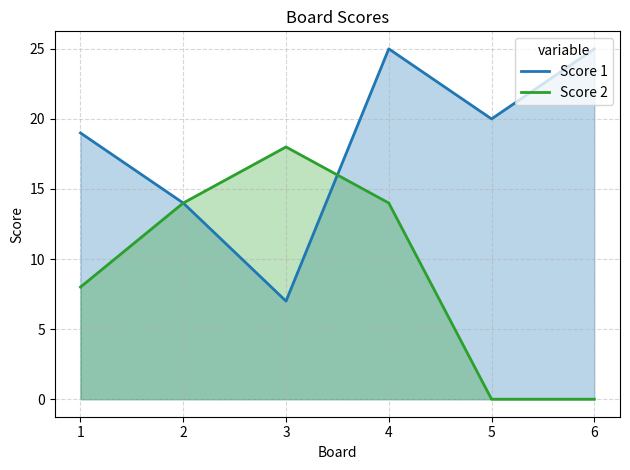

At which label does Score 1 first exceed 20?

4